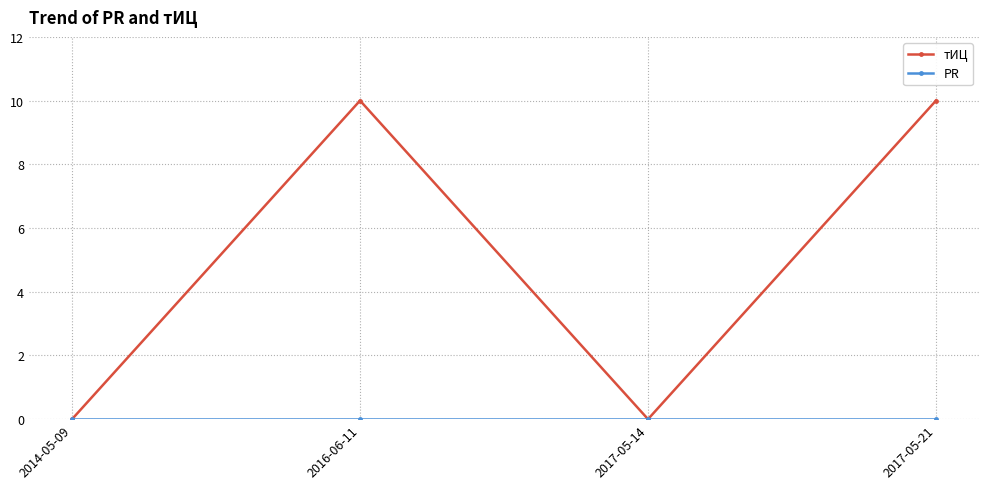

In тИЦ, how many points are lower than both neighbors (excluding endpoints)?

1